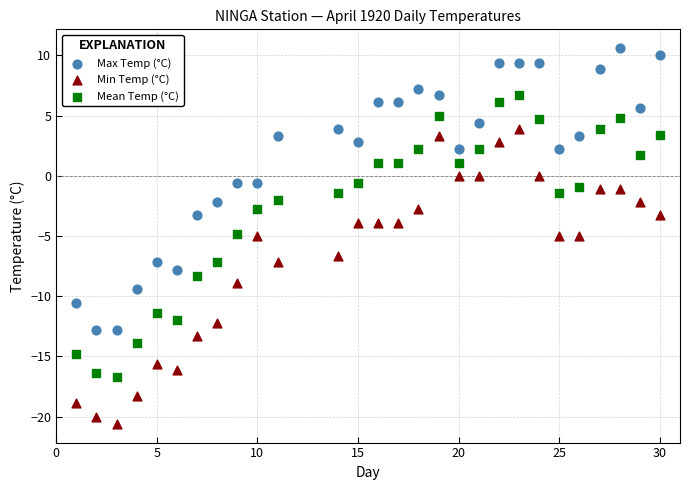

What are all the series names shown in the legend?

Max Temp (°C), Min Temp (°C), Mean Temp (°C)